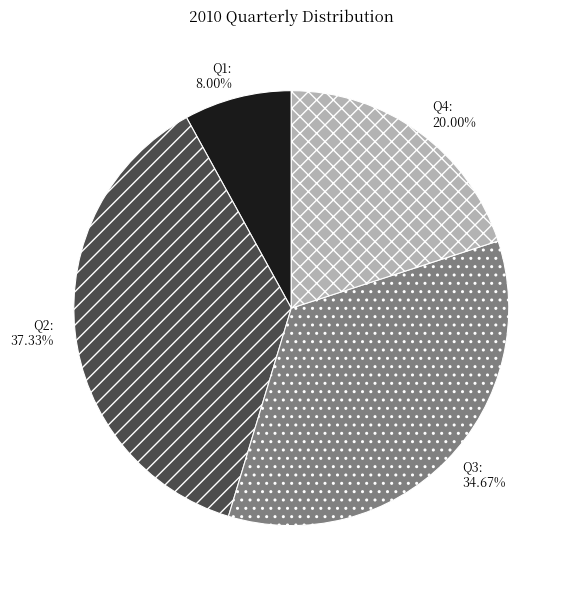

To the nearest percent, what is the difference between the largest and smallest slice percentages?

29%